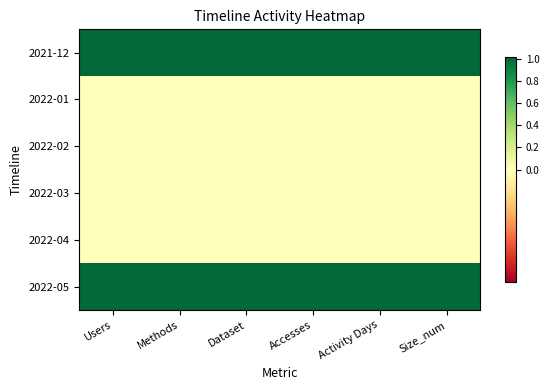

Which series has the widest spread of values?

2021-12